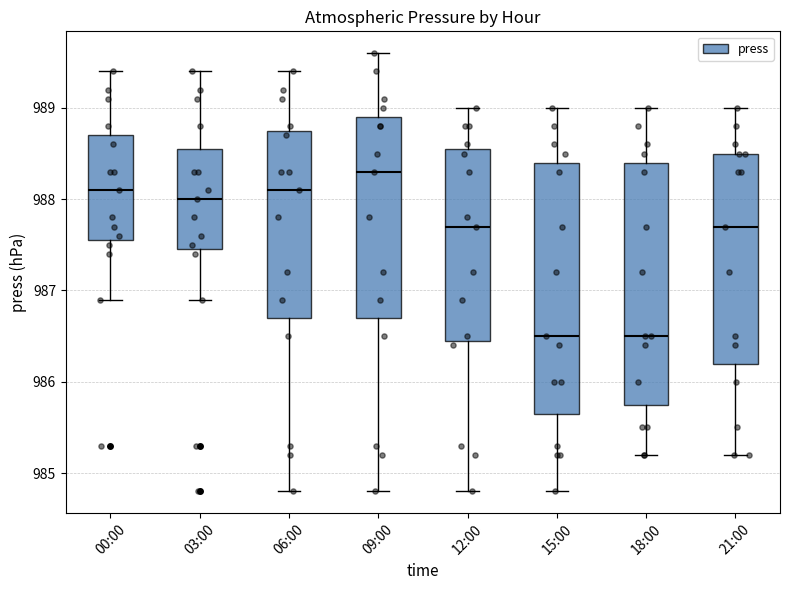

Reading left to right, transcribe this box plot: for each box, give where its median line is, the range the box spans, and where its two whiskers end, as read against the y-axis. The values are not printed on the chart, so give them approximately, as read against the axis.

00:00: median 988.1, box 987.6 to 988.7, whiskers 986.9 to 989.4
03:00: median 988.0, box 987.5 to 988.6, whiskers 986.9 to 989.4
06:00: median 988.1, box 986.7 to 988.8, whiskers 984.8 to 989.4
09:00: median 988.3, box 986.7 to 988.9, whiskers 984.8 to 989.6
12:00: median 987.7, box 986.5 to 988.6, whiskers 984.8 to 989.0
15:00: median 986.5, box 985.7 to 988.4, whiskers 984.8 to 989.0
18:00: median 986.5, box 985.8 to 988.4, whiskers 985.2 to 989.0
21:00: median 987.7, box 986.2 to 988.5, whiskers 985.2 to 989.0